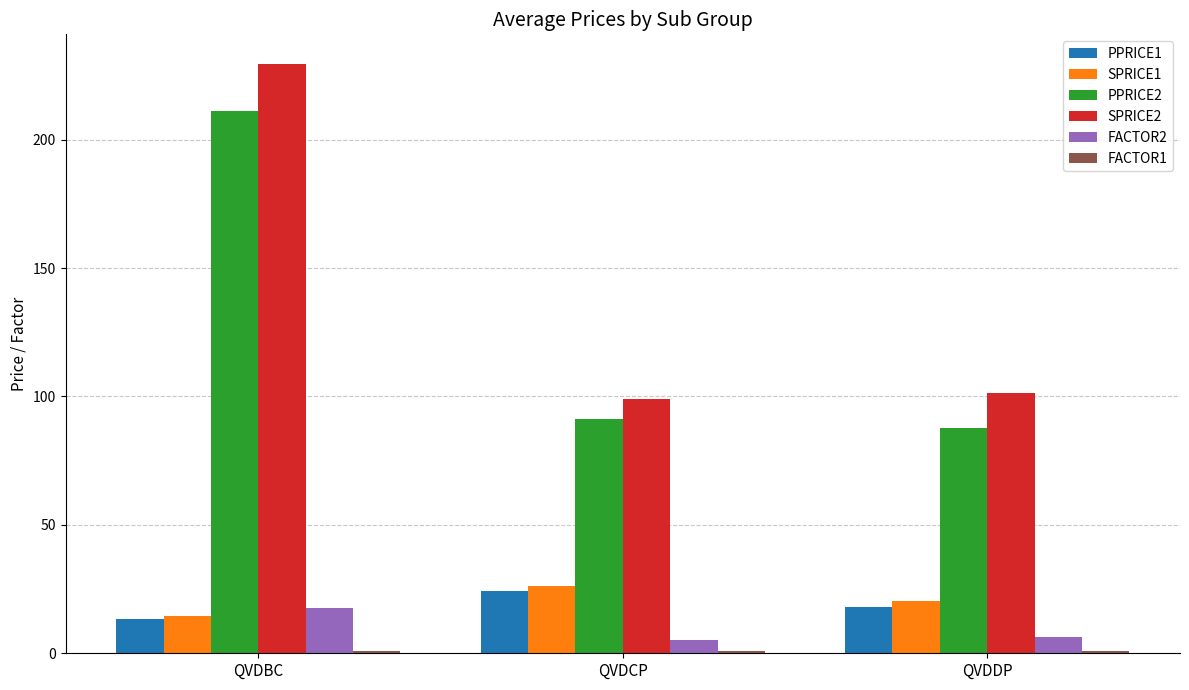

Are the bars grouped side by side (vs. stacked)?

Yes